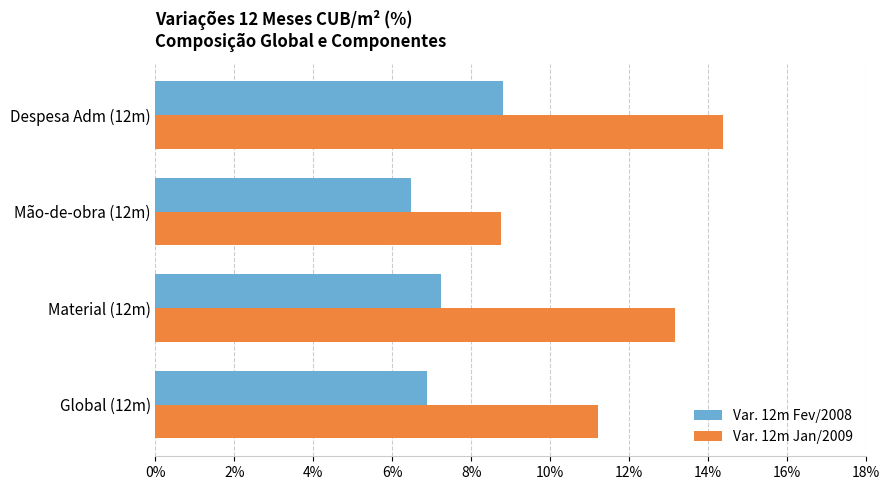

What is the approximate value of Var. 12m Jan/2009 at Despesa Adm (12m)?

14.4